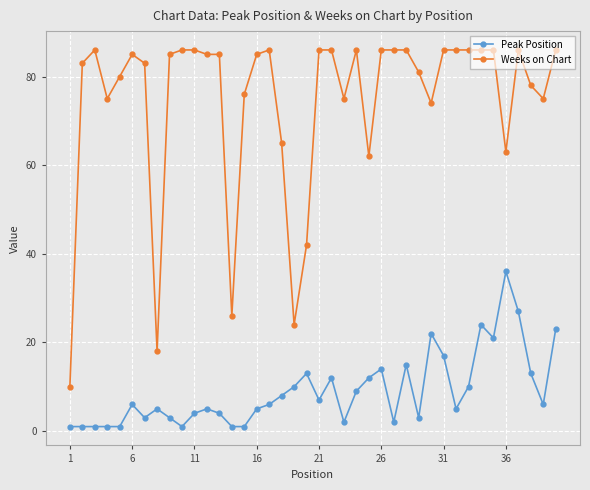

What is the value of the Weeks on Chart point at the 38th from the left?

78